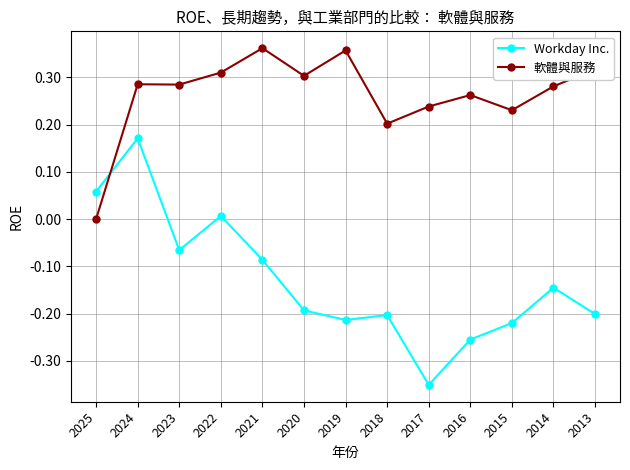

Is it true that Workday Inc. equals 0.3 at 2024?

False